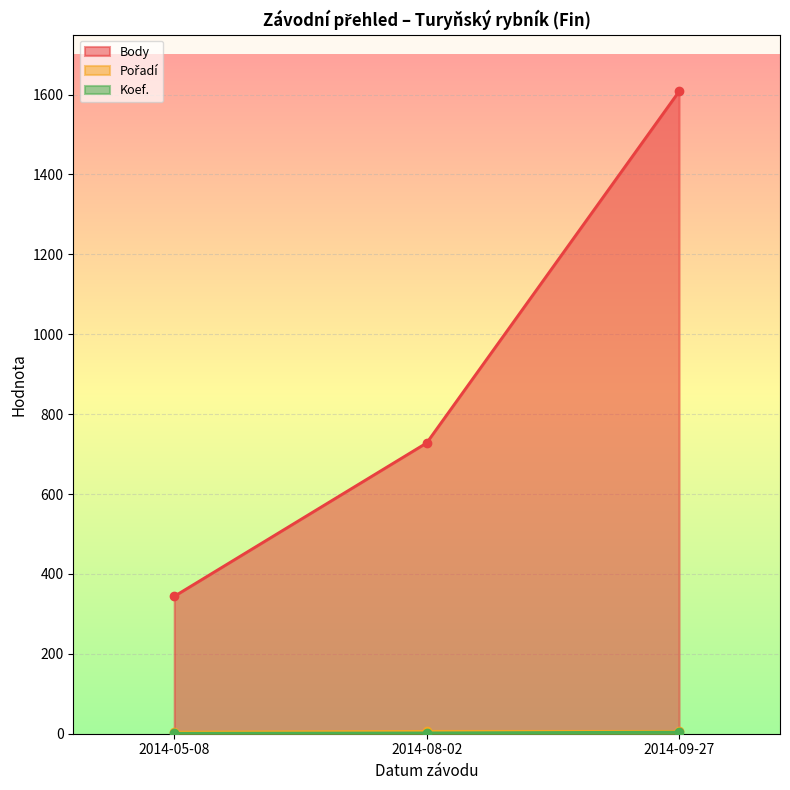

What is the value of the Koef. point at the 3rd from the left?

4